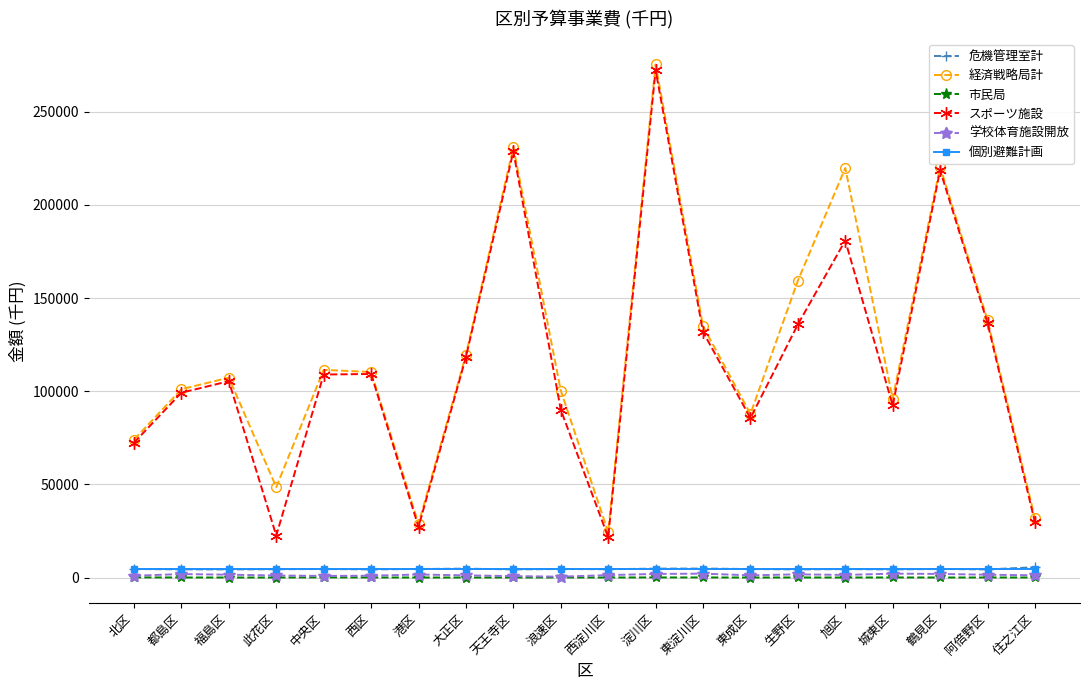

What is the difference between the maximum and minimum values in the スポーツ施設 series?

250664